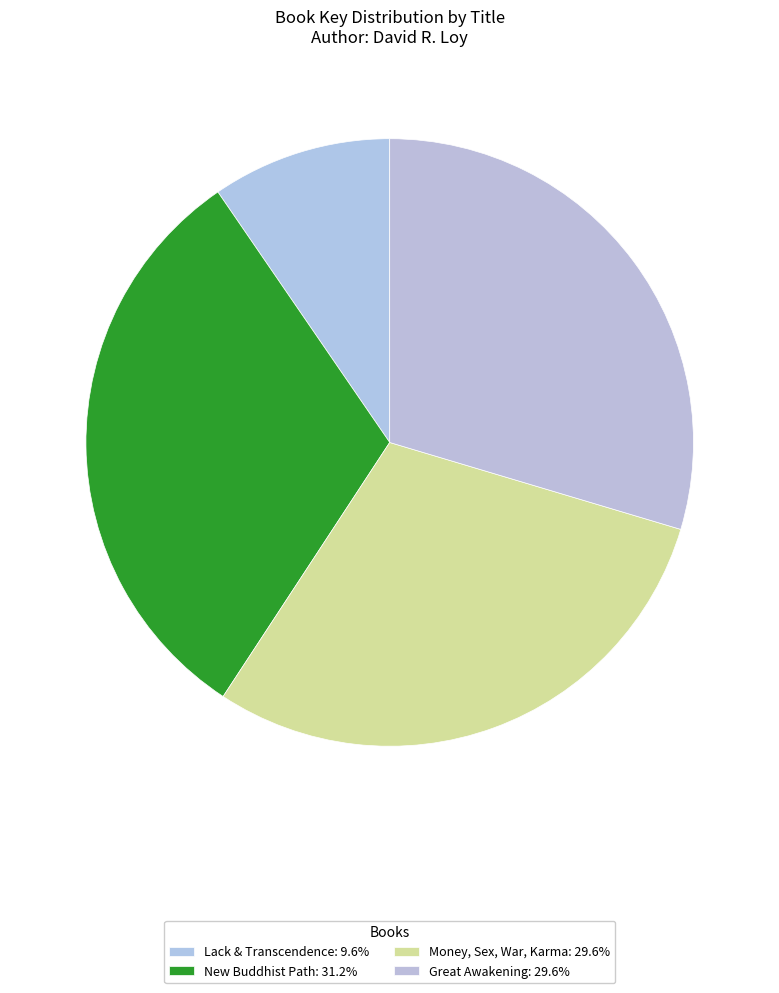

Rank the categories by value from highest to lowest.

New Buddhist Path, Money, Sex, War, Karma, Great Awakening, Lack & Transcendence